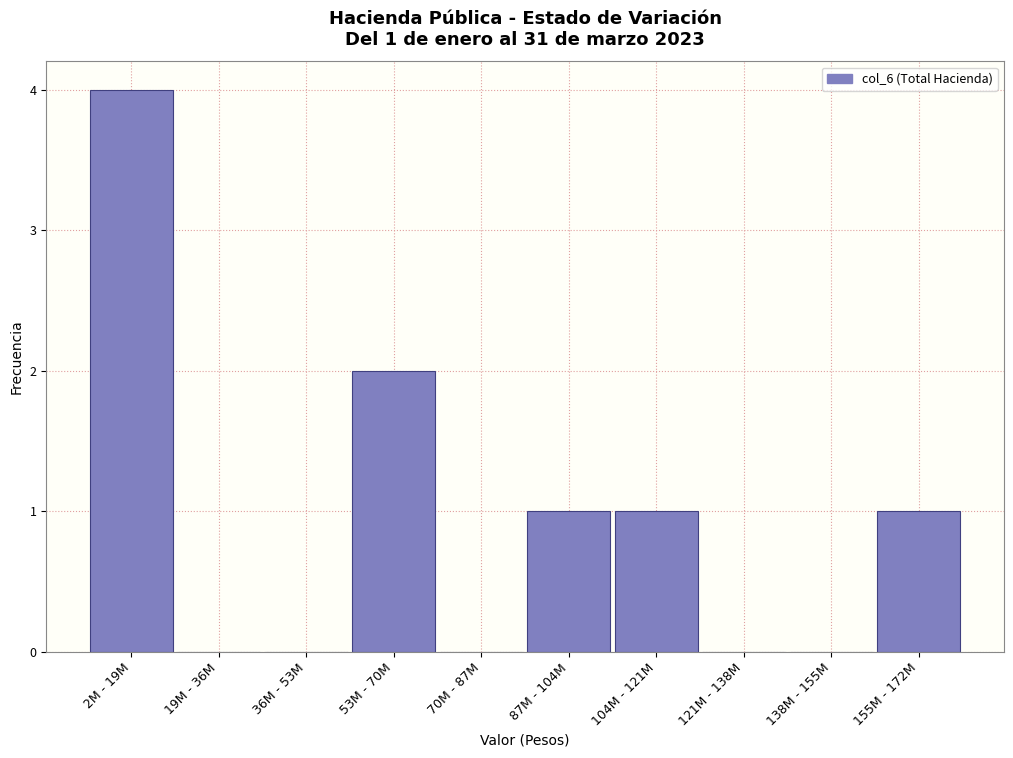

Reading left to right, transcribe all the data shown in this chart.

2M - 19M=4	19M - 36M=0	36M - 53M=0	53M - 70M=2	70M - 87M=0	87M - 104M=1	104M - 121M=1	121M - 138M=0	138M - 155M=0	155M - 172M=1